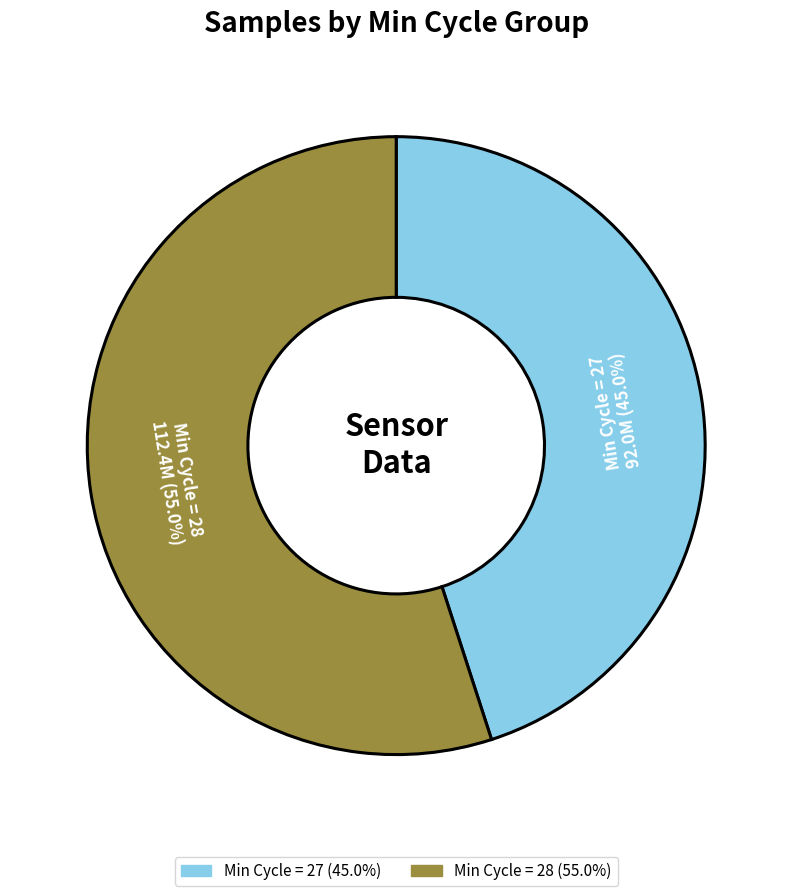

Is there any slice that represents more than half of the pie?

Yes